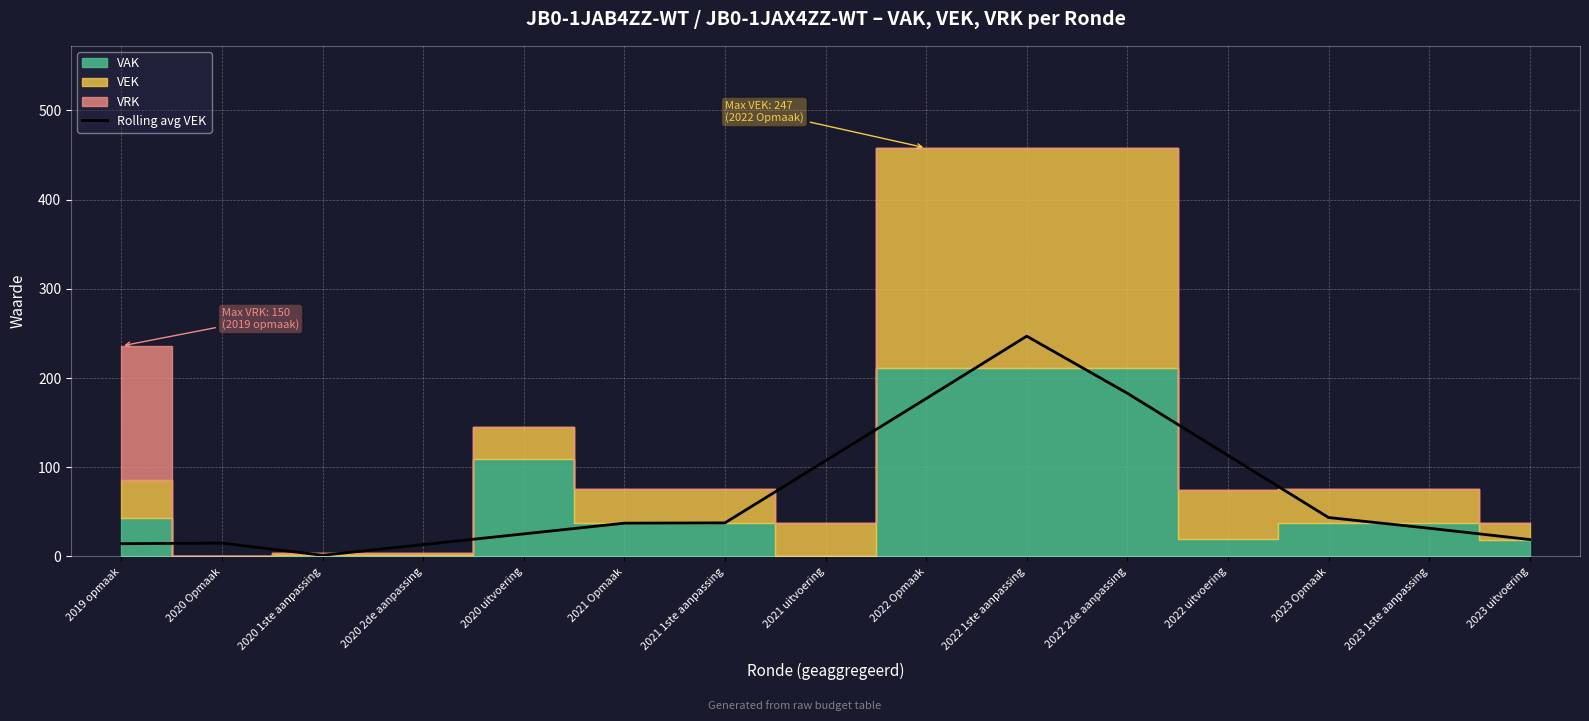

True or false: there are more than 1 points higher than both neighbors.

True